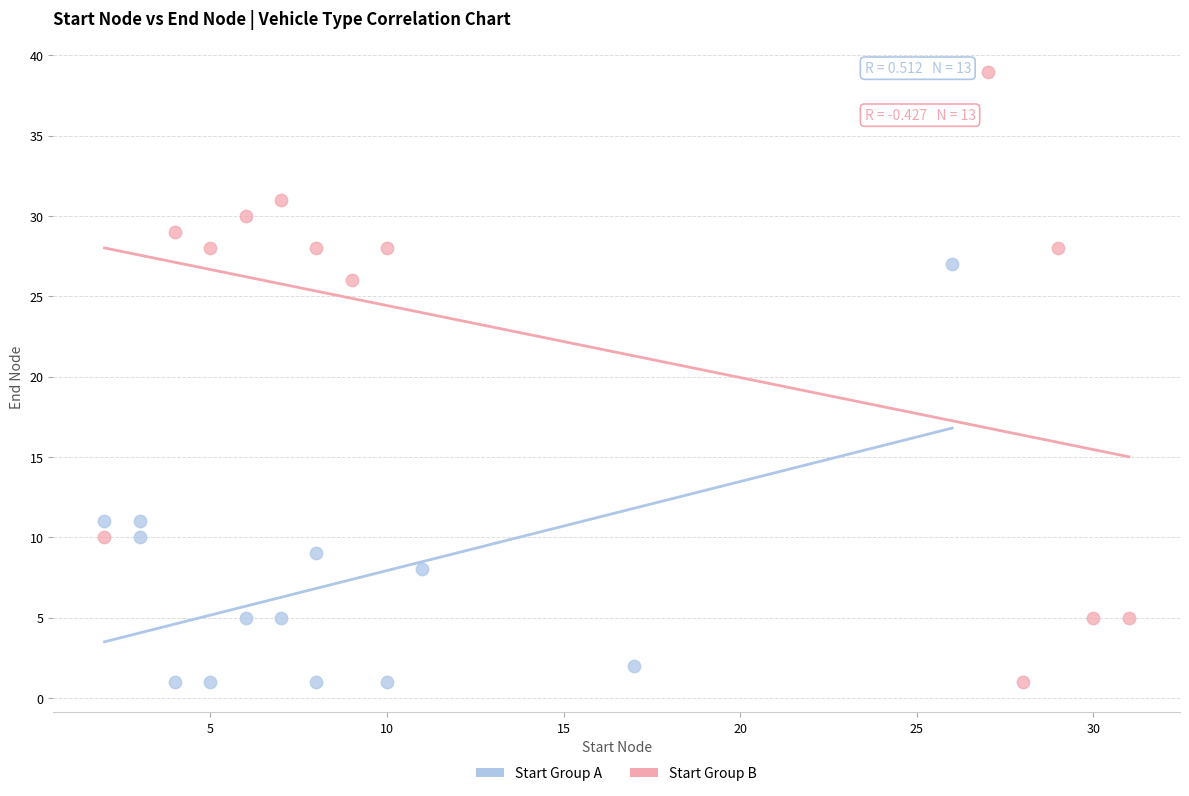

Which series has the largest Y range (max minus min)?

Start Group B